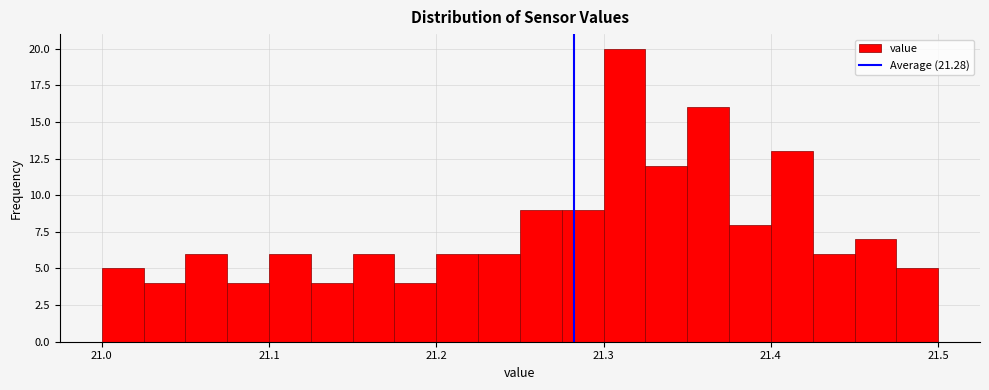

Read against the x-axis, roughly where is the centre of the tallest bar?

21.31